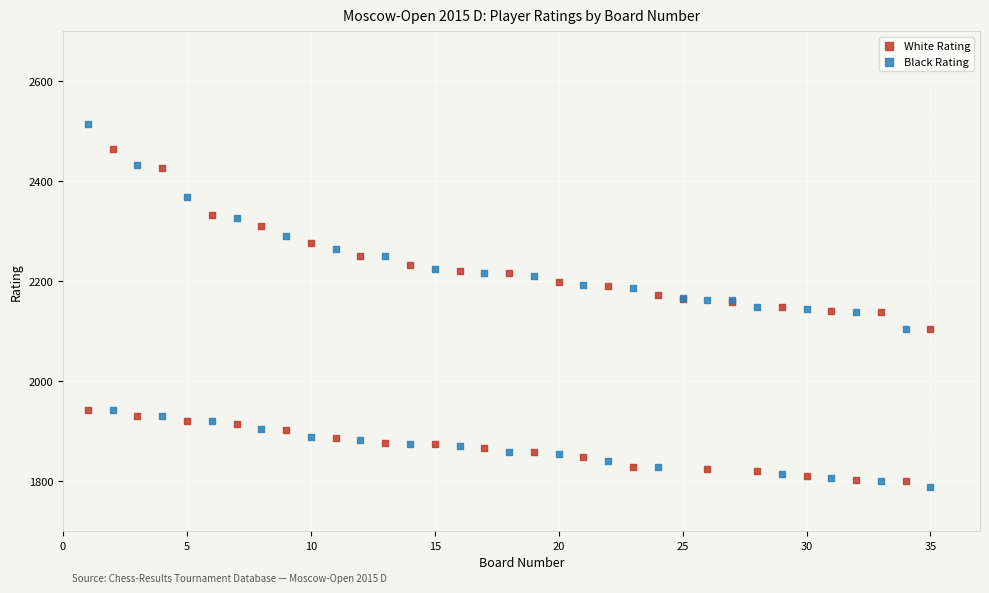

Which series reaches the minimum Y coordinate?

Black Rating